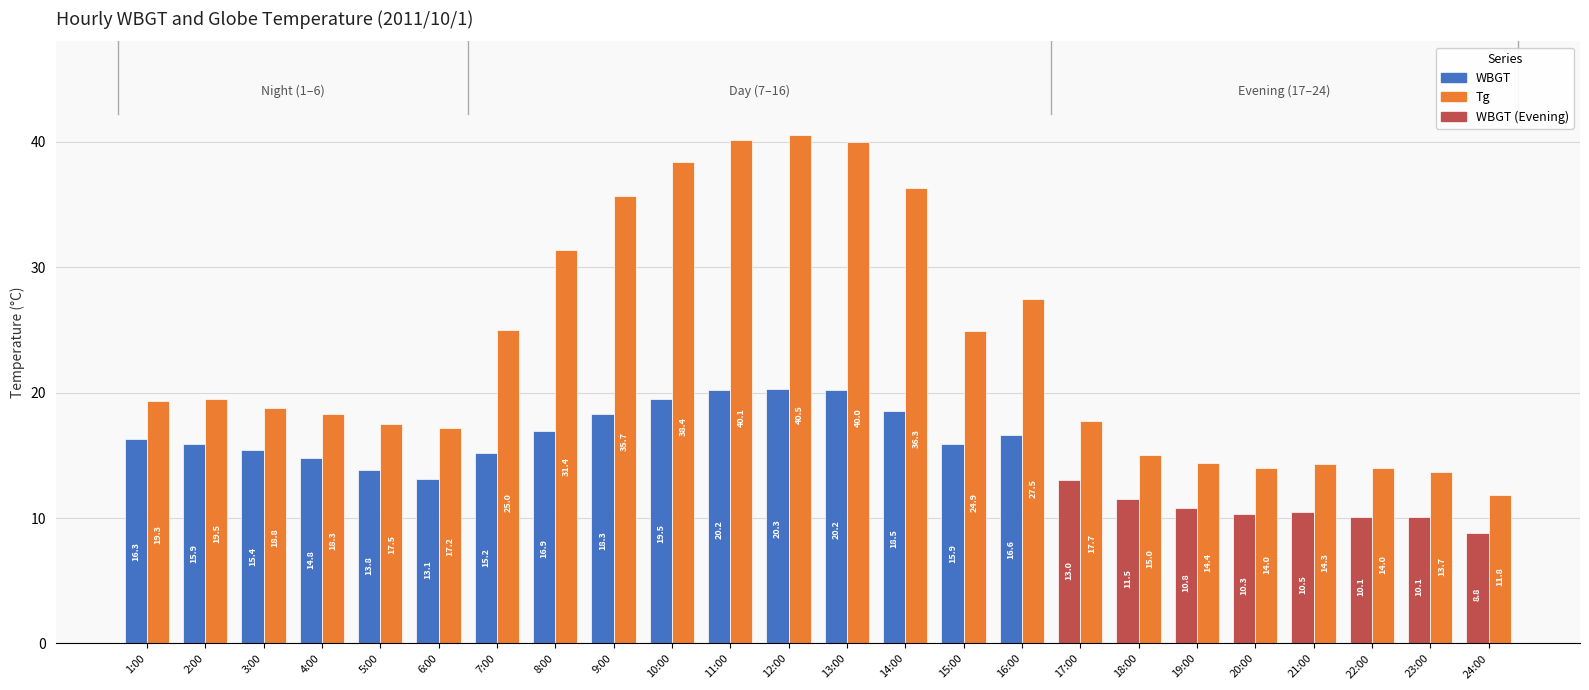

Which series has the widest spread of values?

Tg